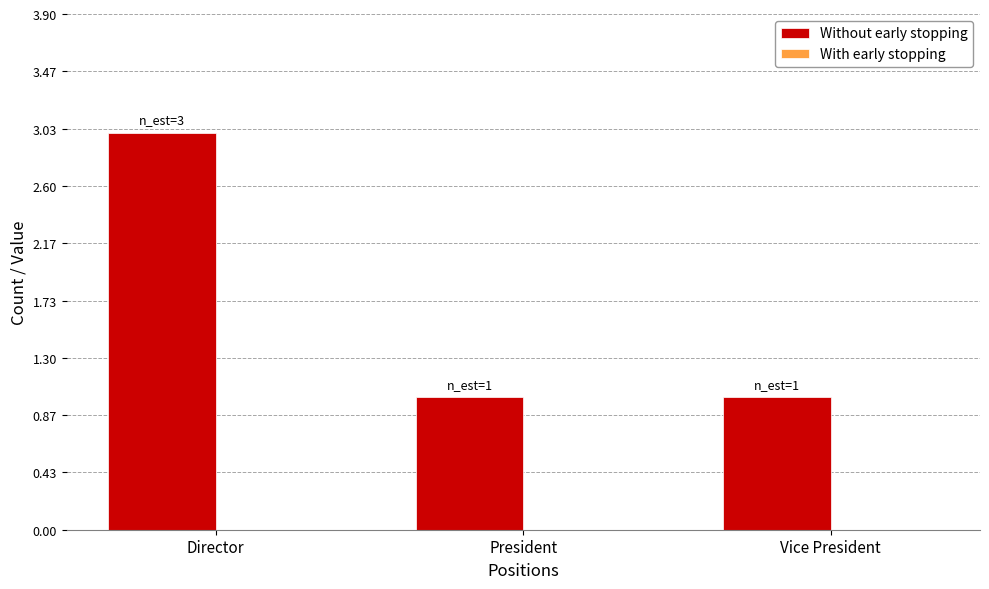

Read the value at Director.

3